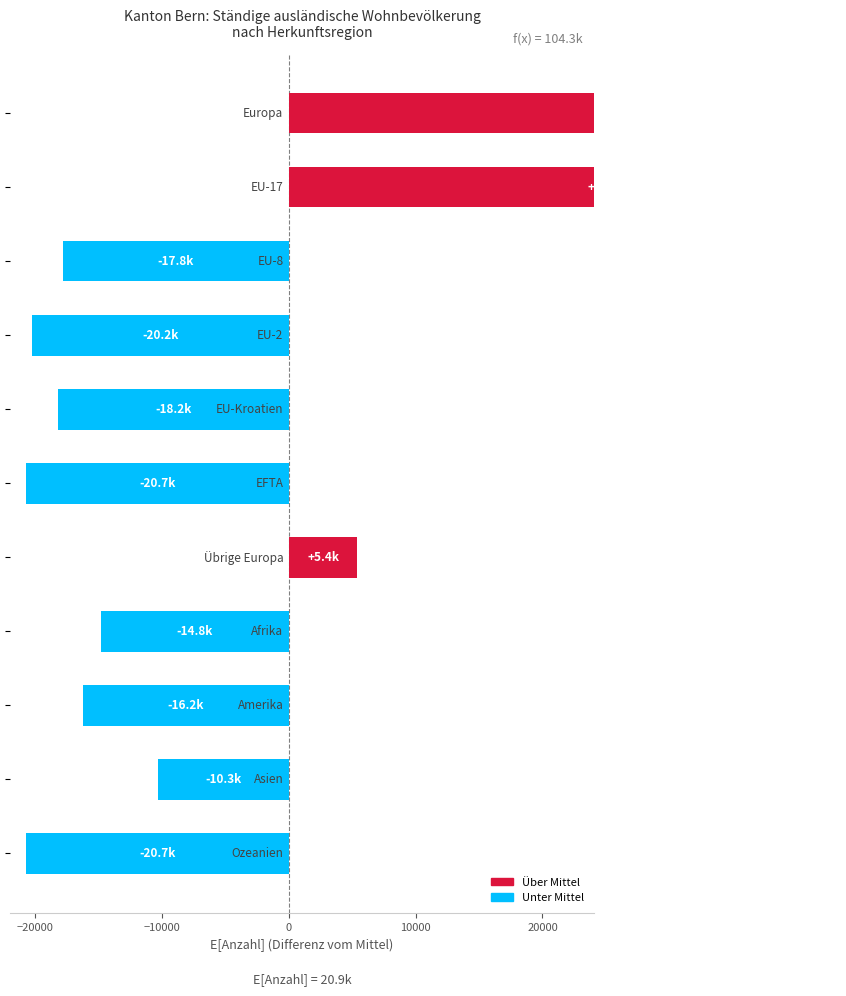

Are the bars horizontal?

Yes